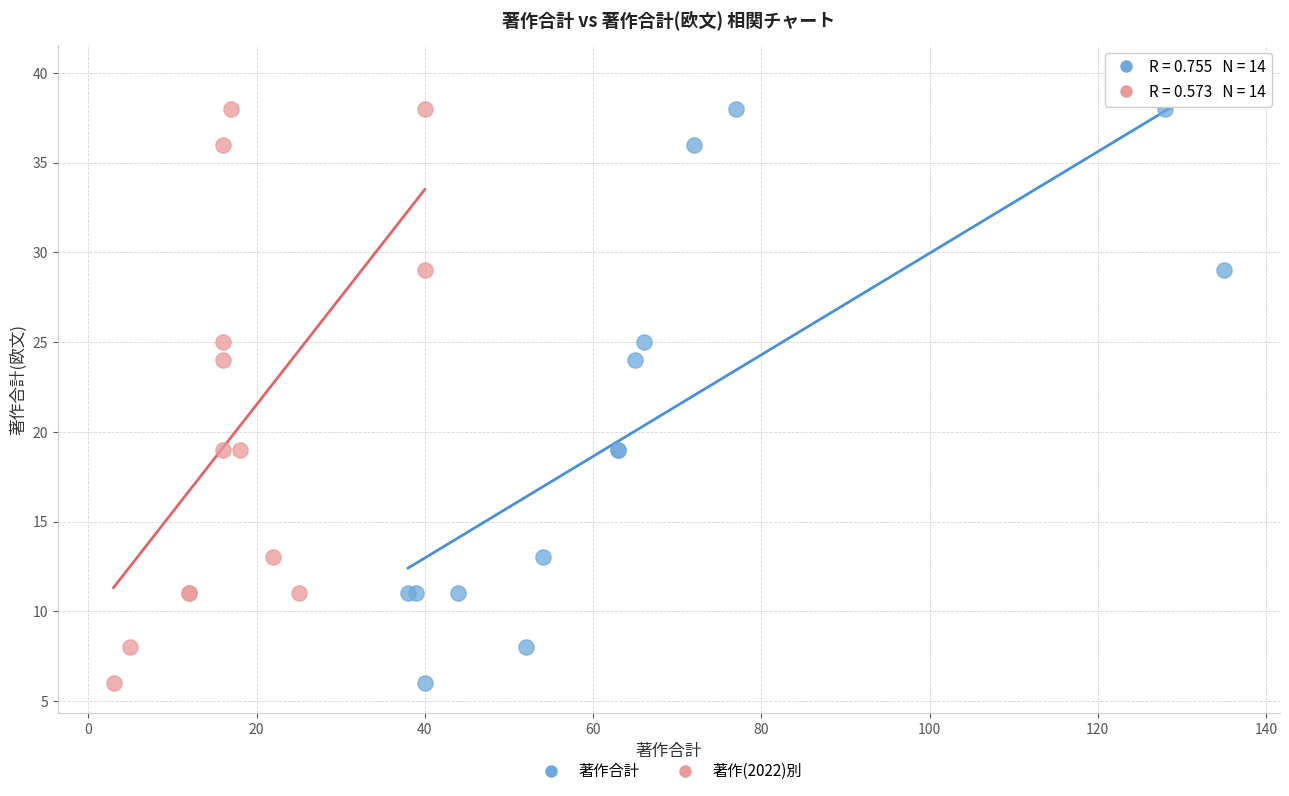

What are all the series names shown in the legend?

著作合計, 著作(2022)別